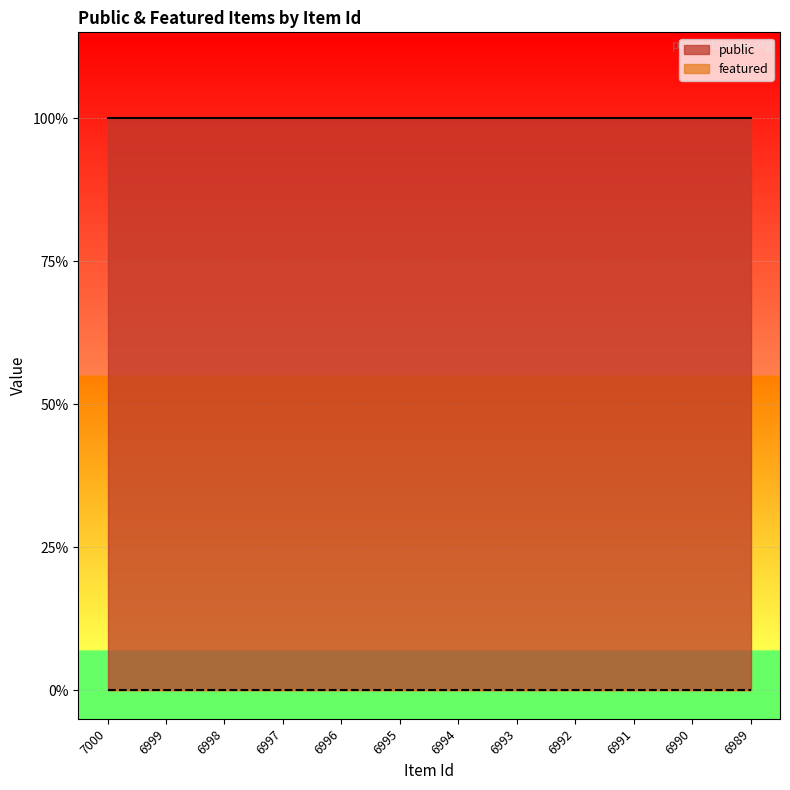

True or false: featured and public cross at least once.

False